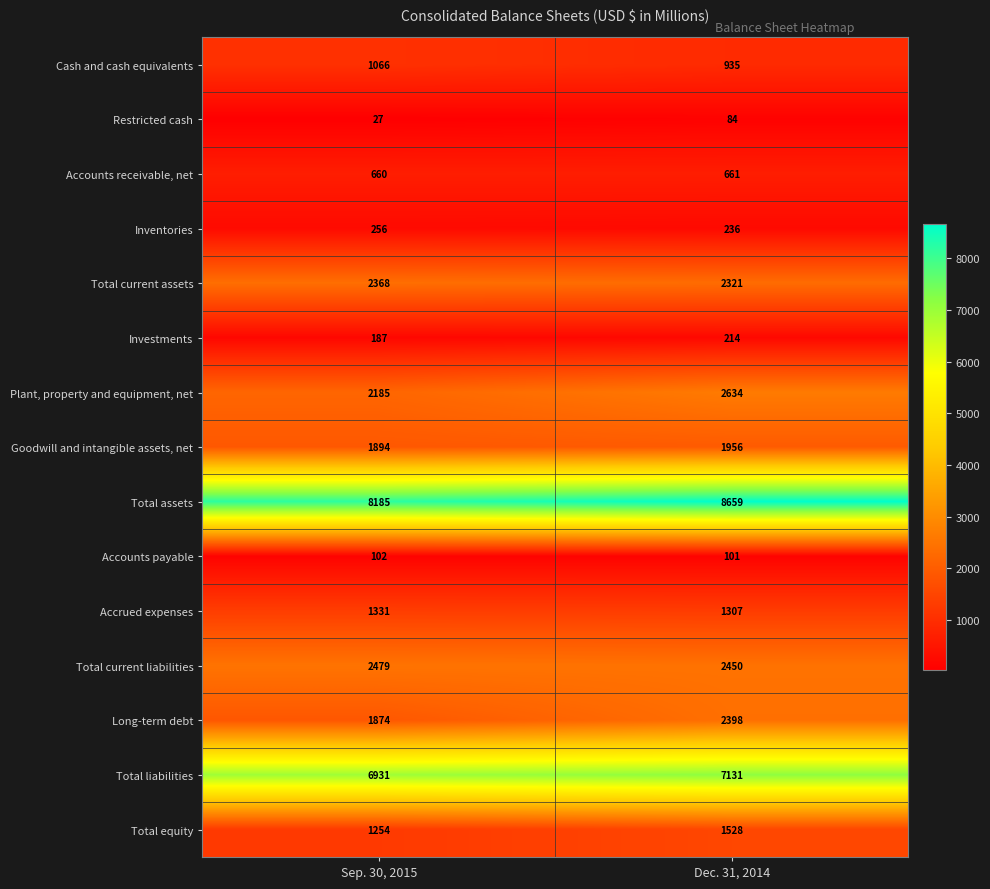

Where is Plant, property and equipment, net nearest to the value 2409?

Sep. 30, 2015